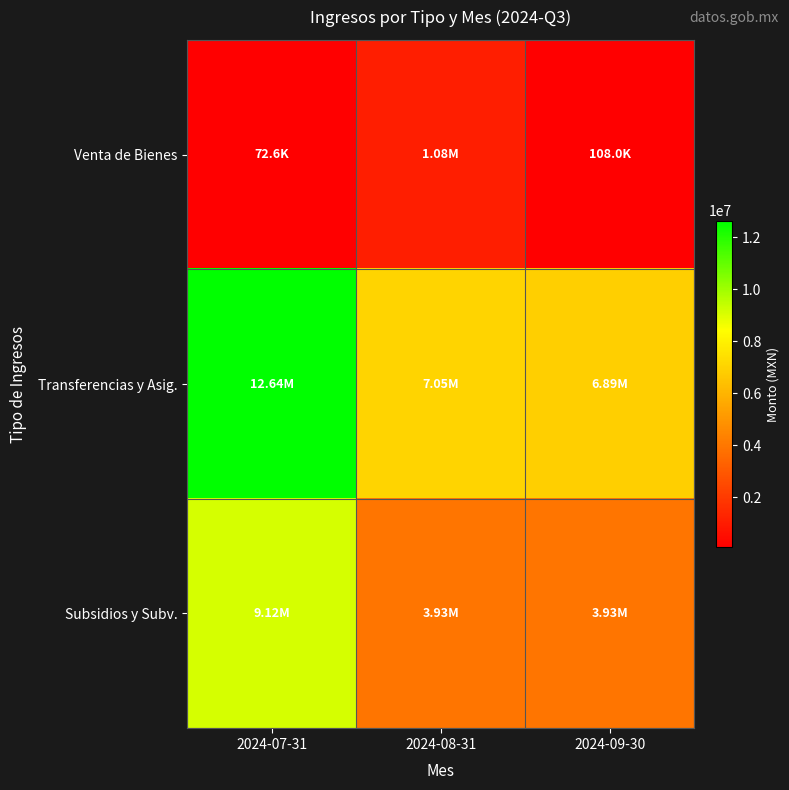

Reading left to right, transcribe all the data shown in this chart.

Venta de Bienes: 2024-07-31=72597.0	2024-08-31=1075506.7	2024-09-30=108013.0
Transferencias y Asig.: 2024-07-31=12640446.6	2024-08-31=7047401.1	2024-09-30=6885056.1
Subsidios y Subv.: 2024-07-31=9124835.6	2024-08-31=3926863.1	2024-09-30=3926863.1